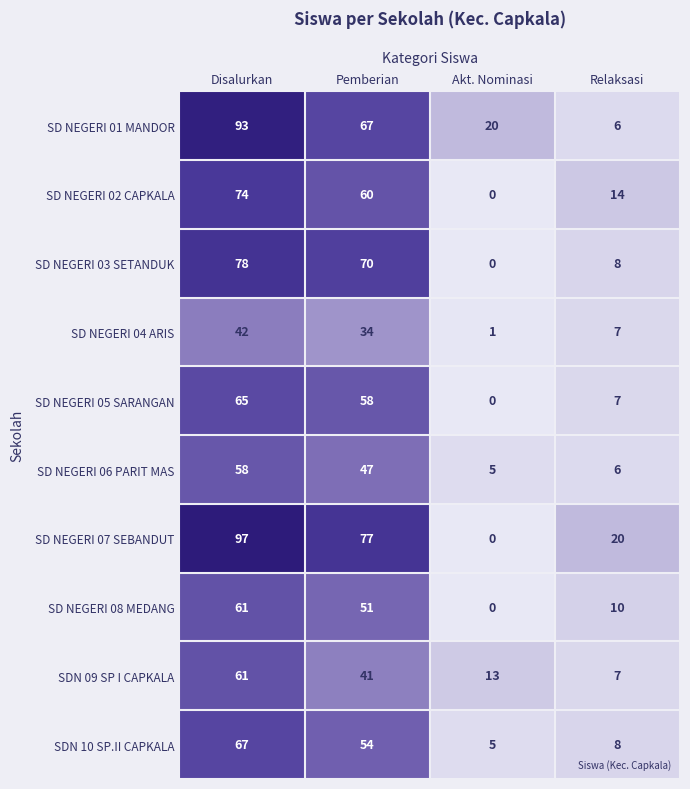

Where is SD NEGERI 05 SARANGAN nearest to the value 32?

Relaksasi